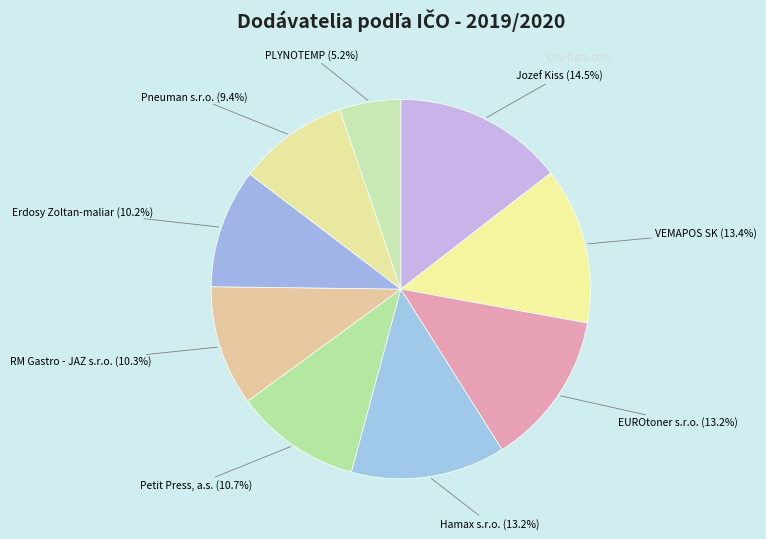

Is VEMAPOS SK the majority of the pie?

No